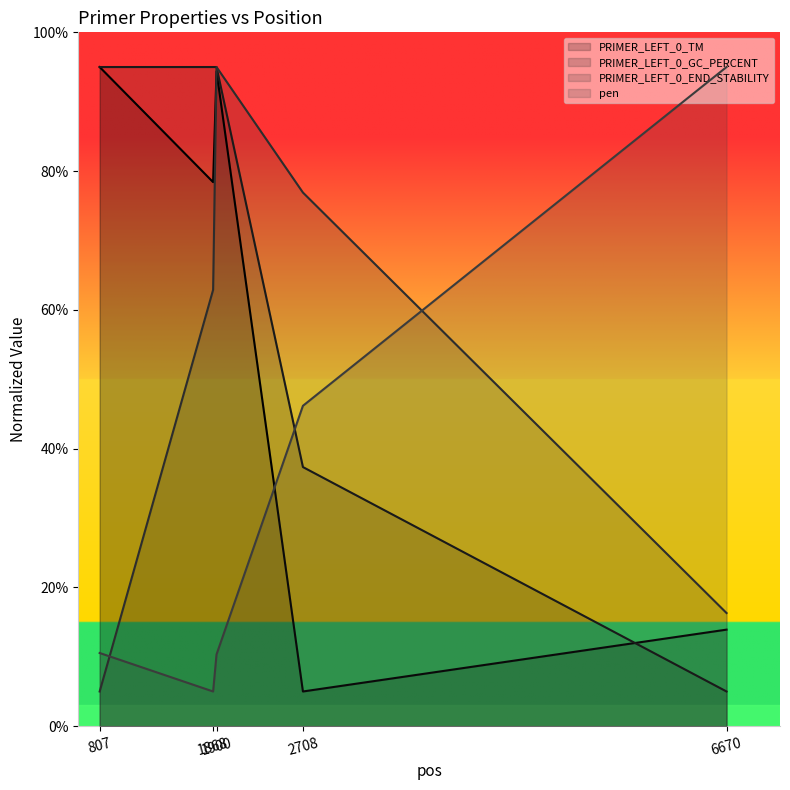

Reading right to left, what are all the values shown in this chart?

PRIMER_LEFT_0_TM: 13.9	5.0	94.4	78.4	95.0
PRIMER_LEFT_0_GC_PERCENT: 5.0	37.3	95.0	95.0	95.0
PRIMER_LEFT_0_END_STABILITY: 16.3	76.9	95.0	62.9	5.0
pen: 95.0	46.2	10.3	5.0	10.5